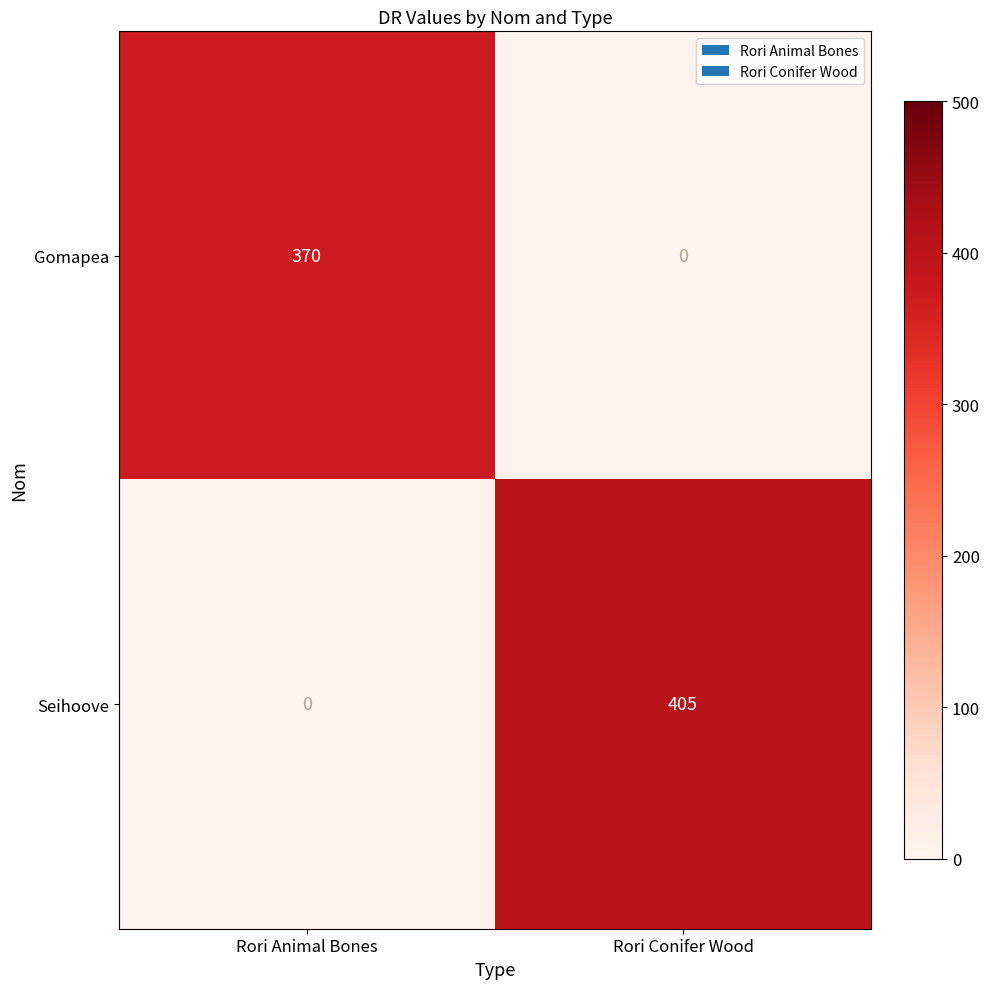

The value of Gomapea at Rori Animal Bones is 636. True or false?

False